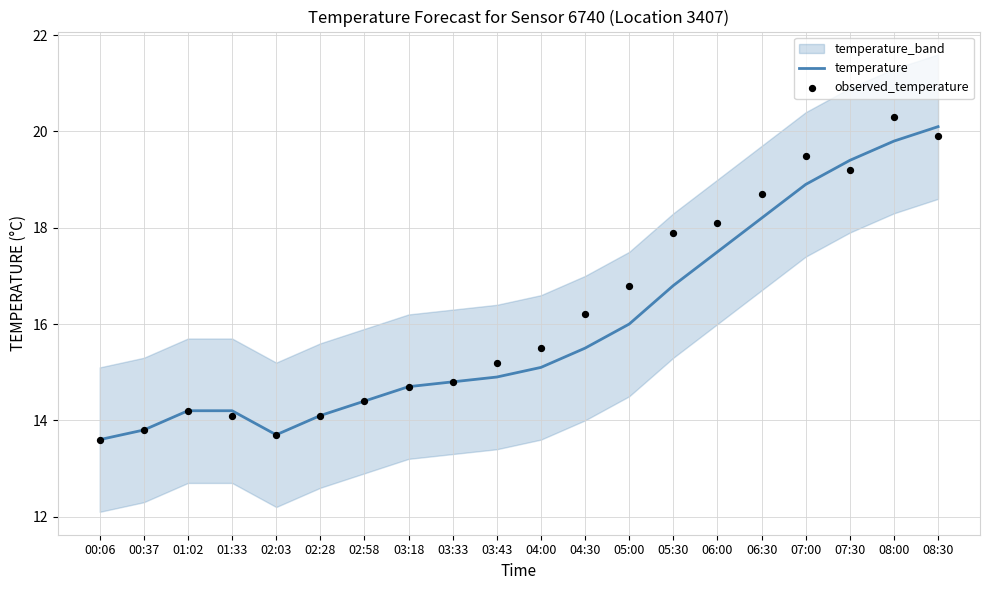

The temperature series shows 8.5 at 02:58. True or false?

False